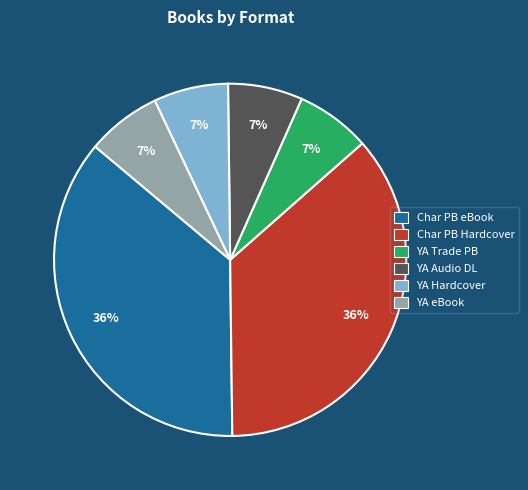

Is there a majority slice in this chart?

No